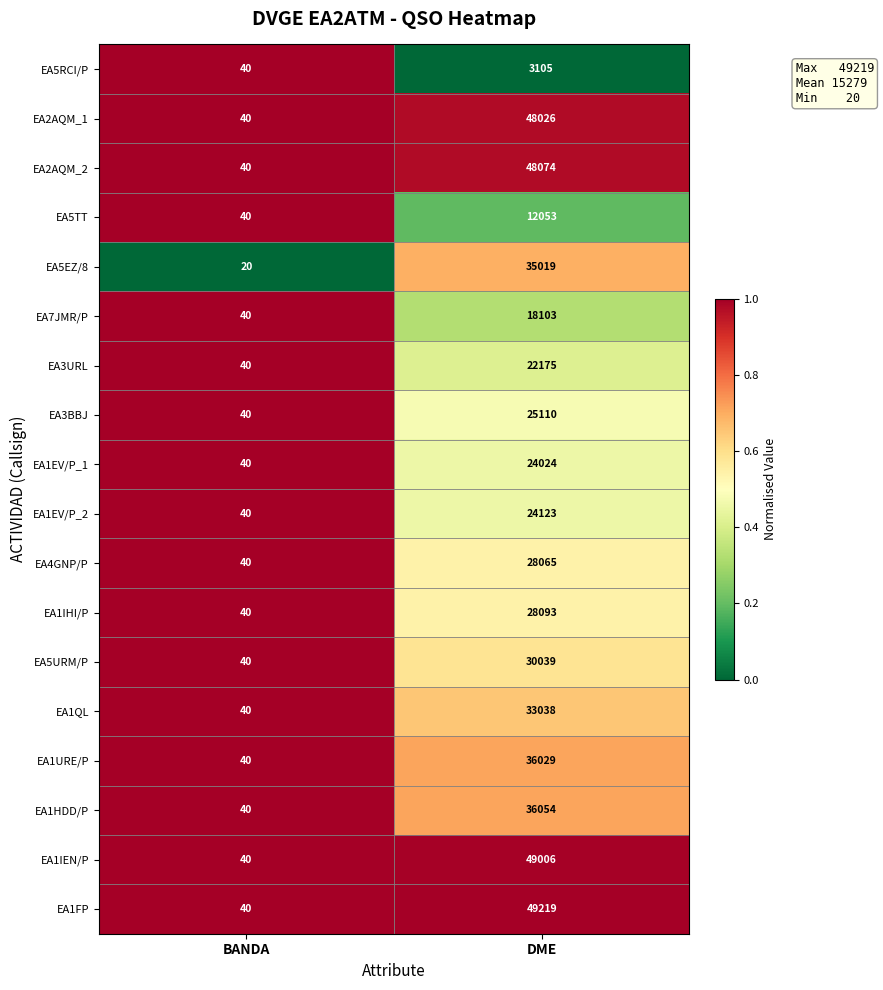

What is the average value of the EA1EV/P_2 series?

12082